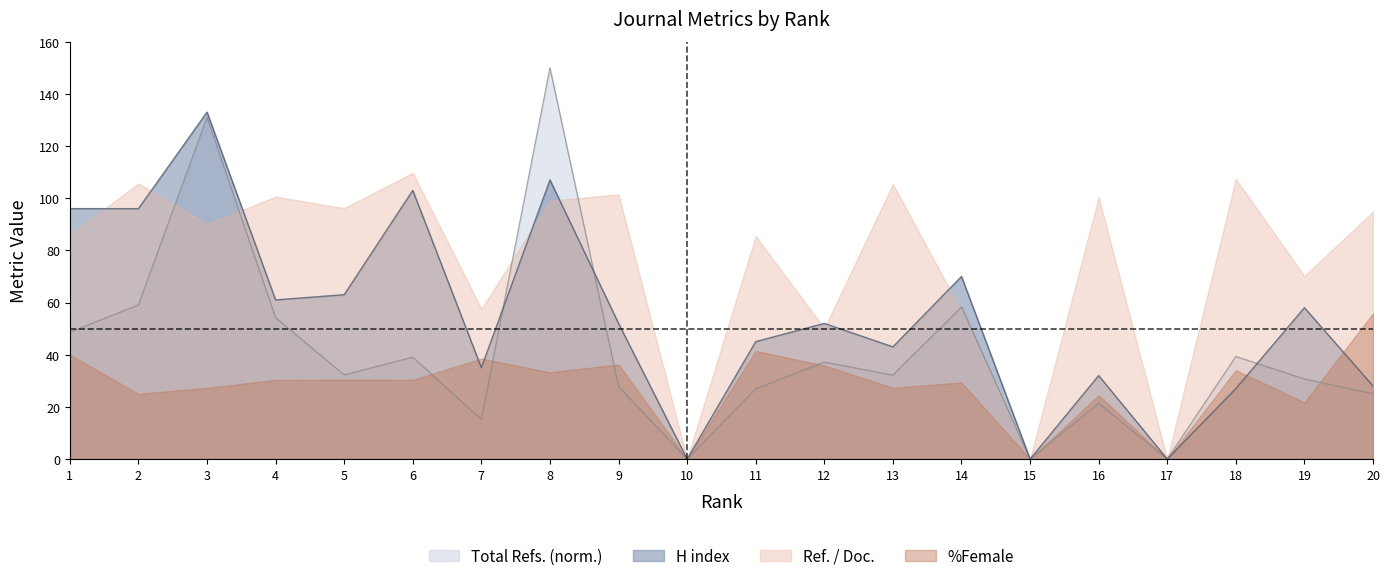

Rank the categories by Total Refs. value from lowest to highest.

10, 15, 17, 7, 16, 20, 11, 9, 19, 13, 5, 12, 6, 18, 1, 4, 14, 2, 3, 8